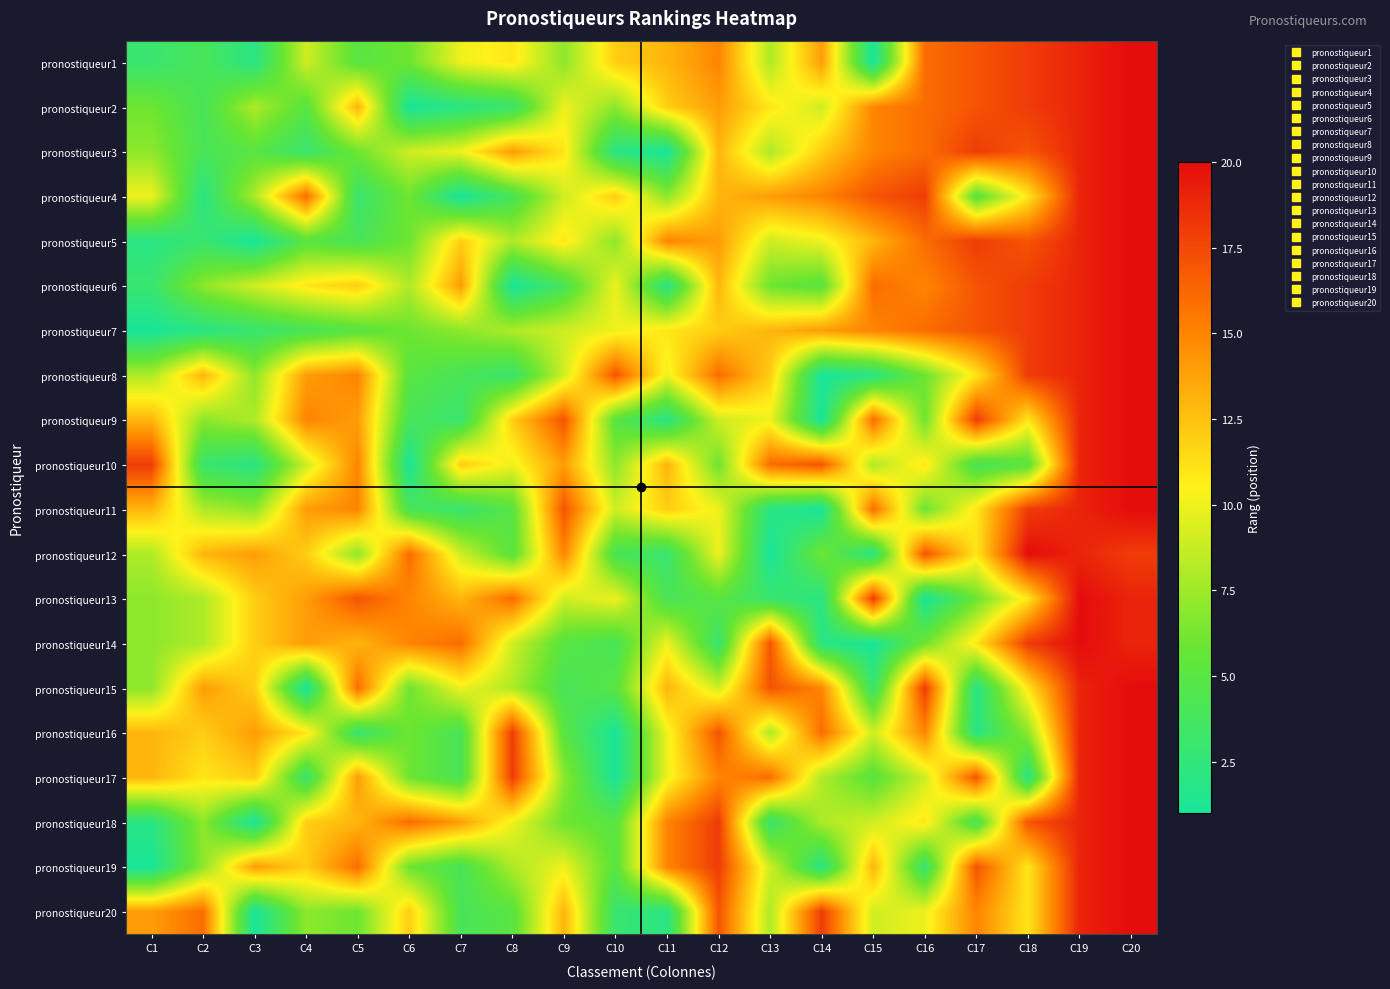

What is the difference between the highest and lowest values at C17?

16